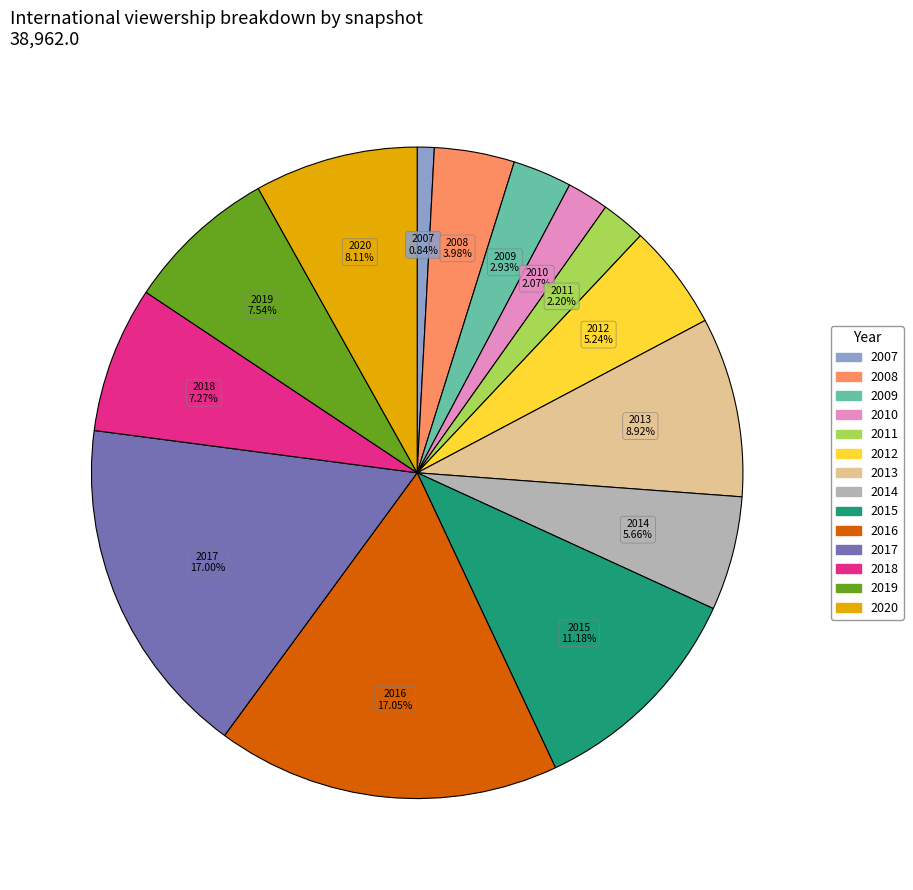

Is there a majority slice in this chart?

No